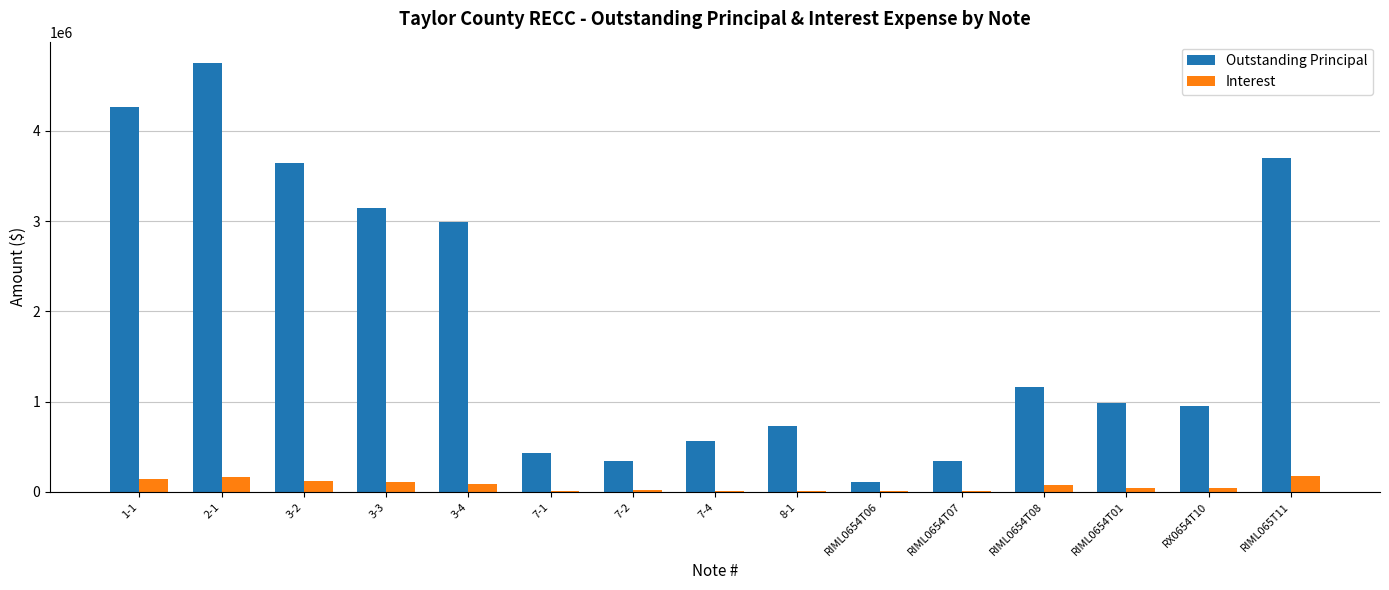

Between 3-4 and 7-1, which series saw the biggest shift?

Outstanding Principal